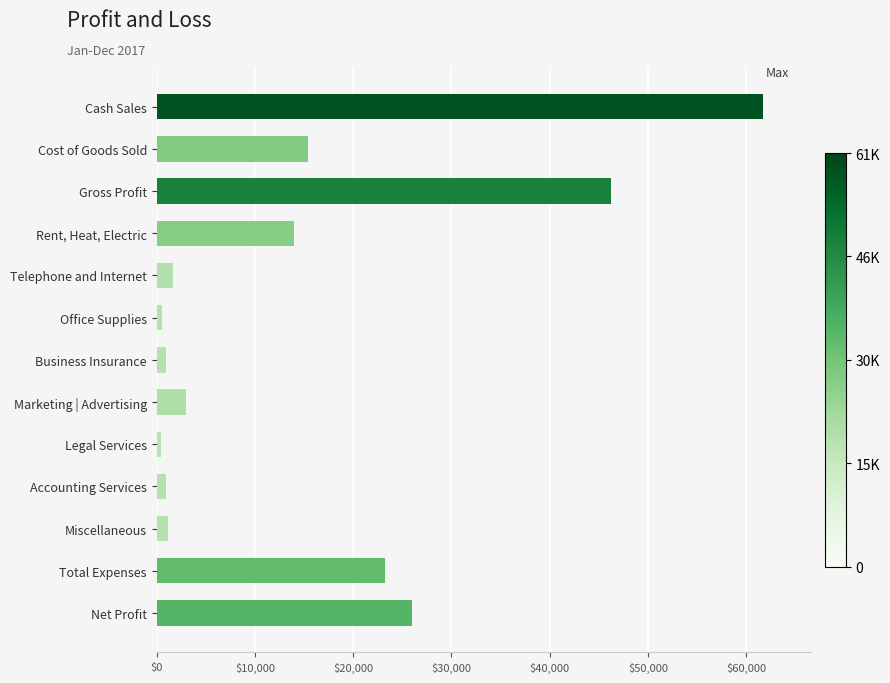

List the labels in order of value, largest first.

Cash Sales, Gross Profit, Net Profit, Total Expenses, Cost of Goods Sold, Rent, Heat, Electric, Marketing | Advertising, Telephone and Internet, Miscellaneous, Accounting Services, Business Insurance, Office Supplies, Legal Services